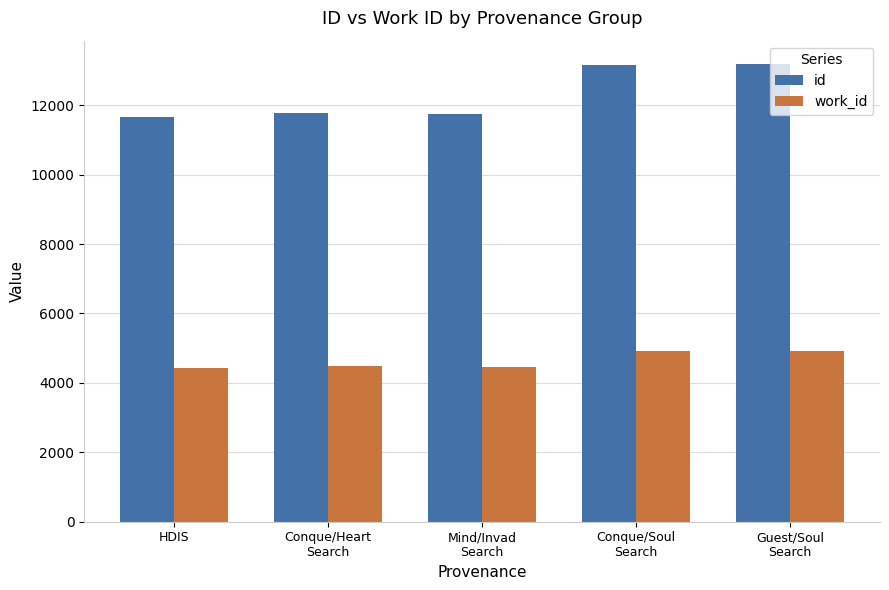

What is the label of the 3rd bar from the left?

Mind/Invad
Search